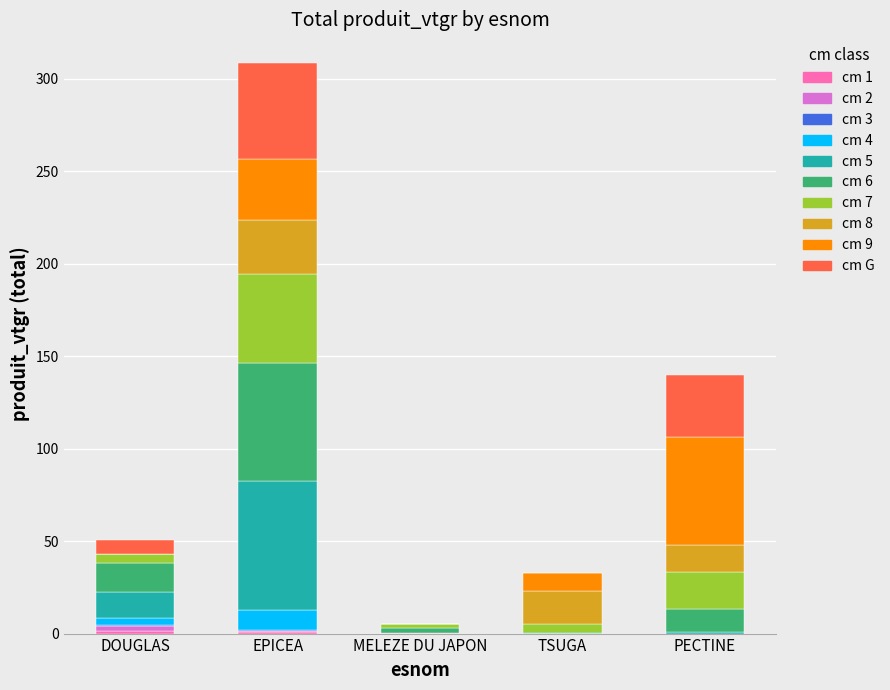

How many categories are shown in the chart?

5